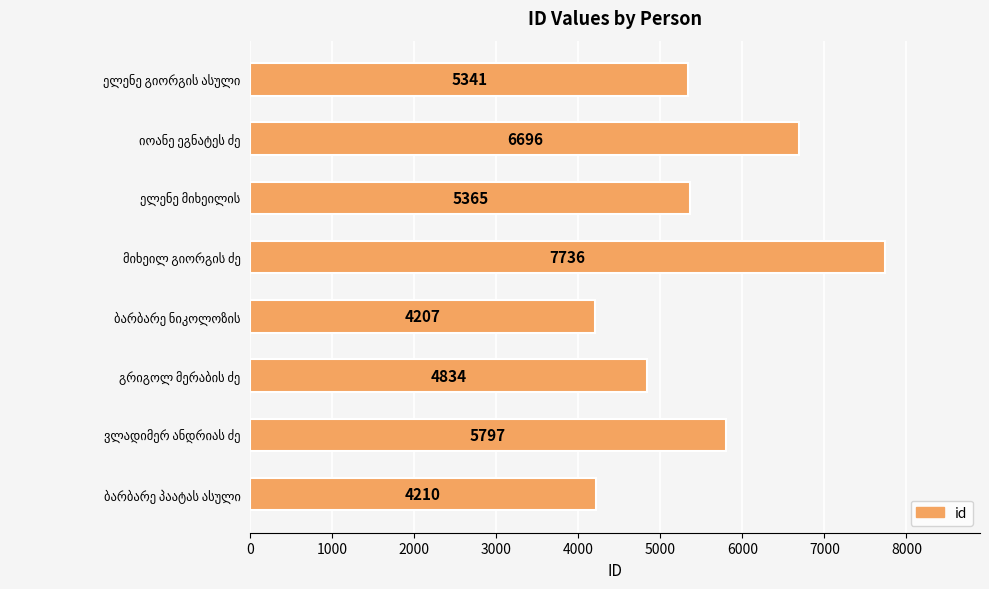

What is the difference between the maximum and minimum values?

3529